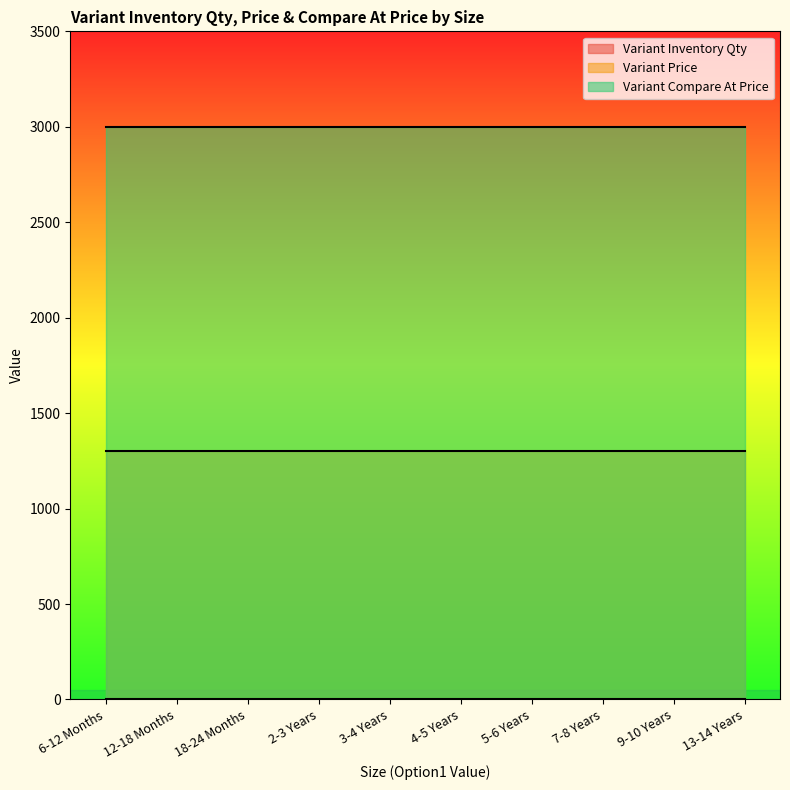

Reading left to right, what are all the values shown in this chart?

Variant Inventory Qty: 1	1	1	1	1	1	1	1	1	1
Variant Price: 1300	1300	1300	1300	1300	1300	1300	1300	1300	1300
Variant Compare At Price: 3000	3000	3000	3000	3000	3000	3000	3000	3000	3000